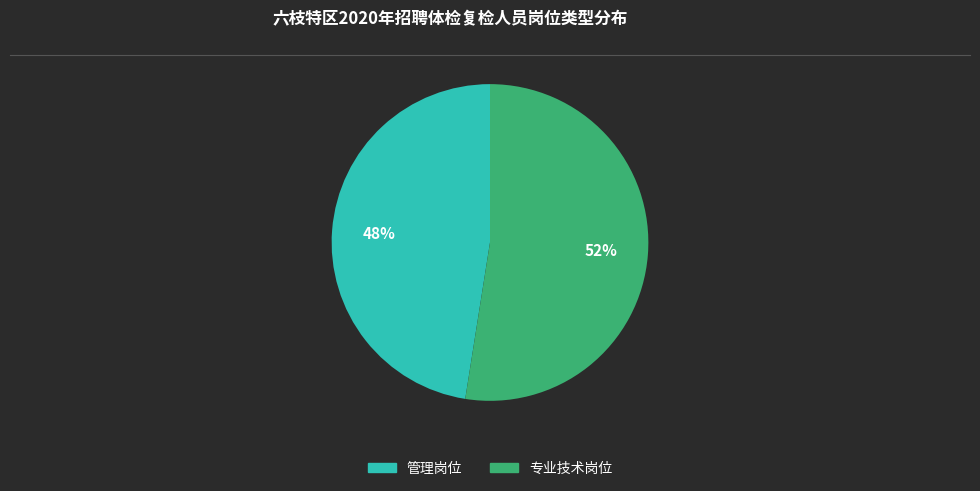

Do 专业技术岗位 and 管理岗位 together represent more than half of the pie?

Yes